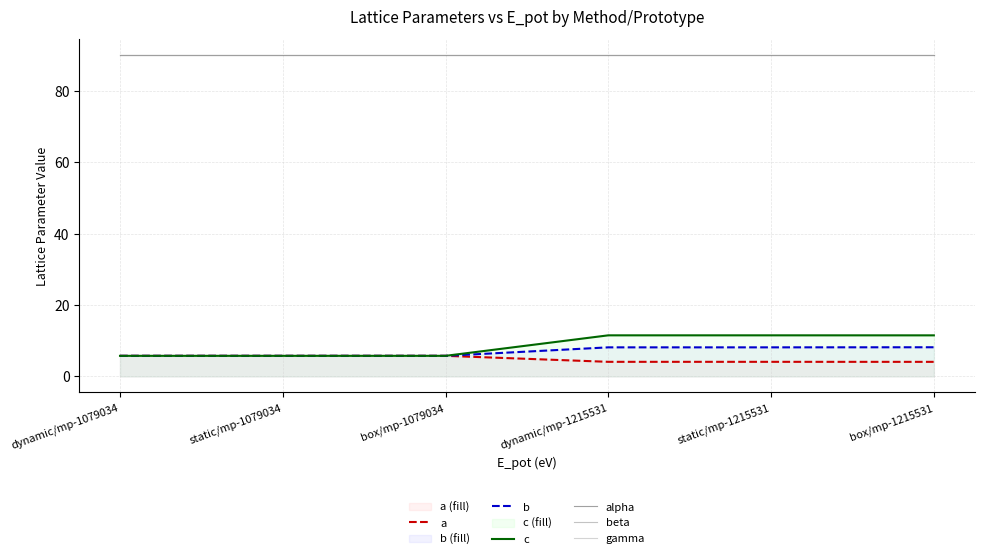

True or false: alpha has more than 2 interior local peaks.

False